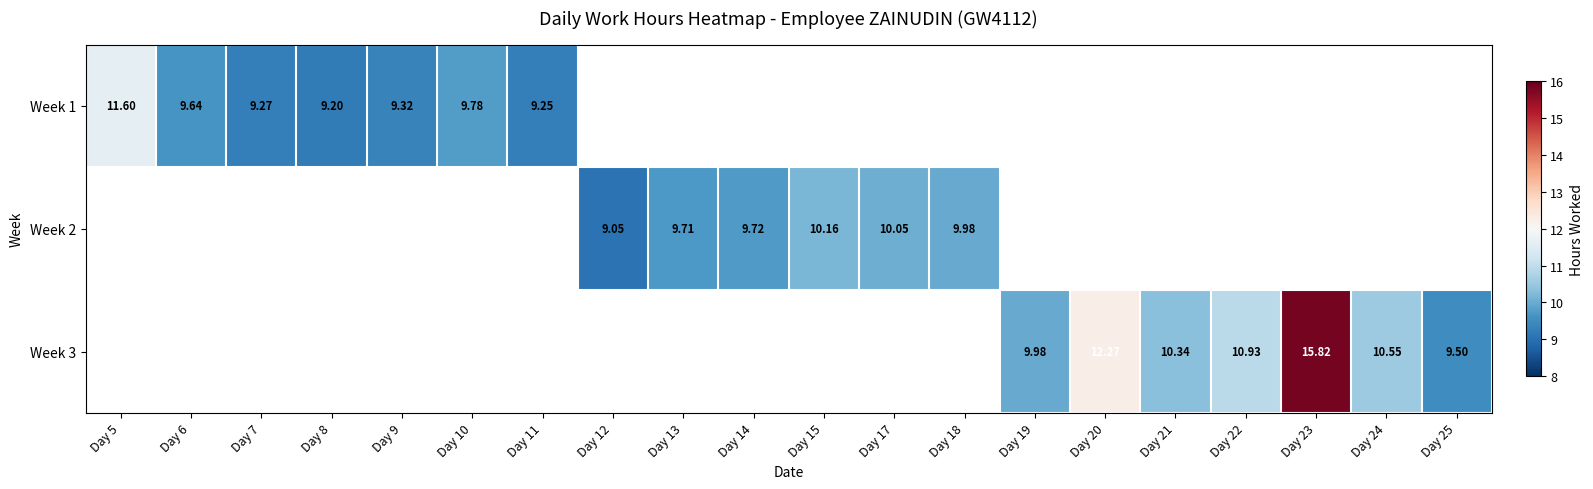

How many values in Week 1 are above zero?

7